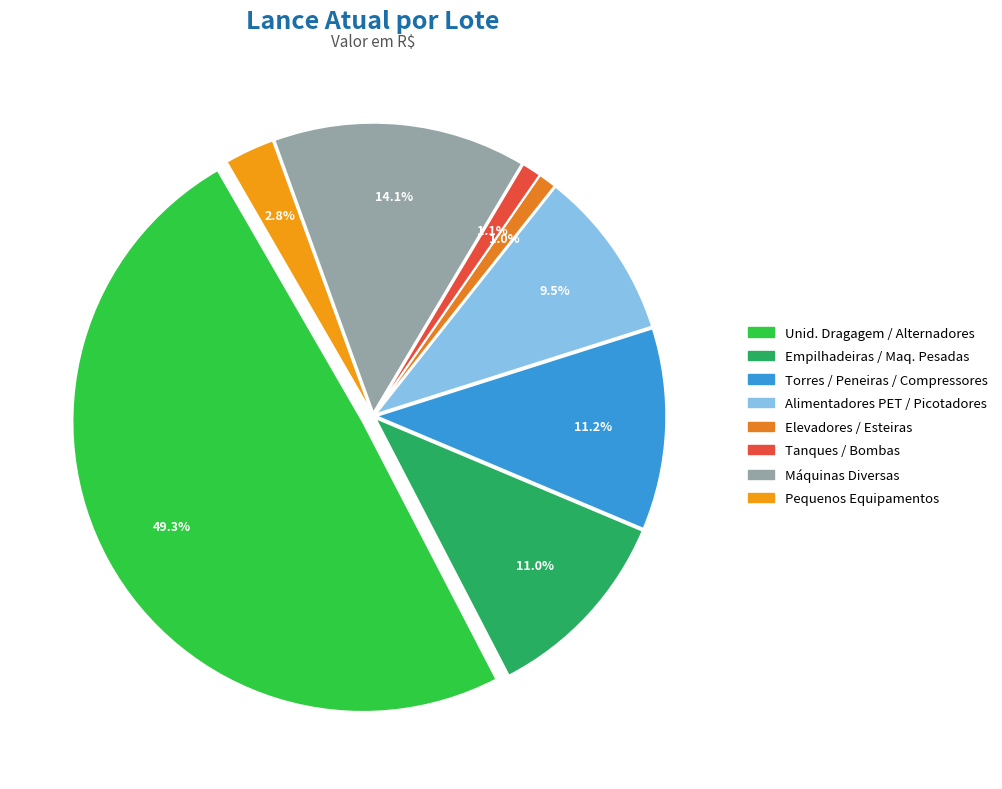

How many segments does this pie chart have?

8